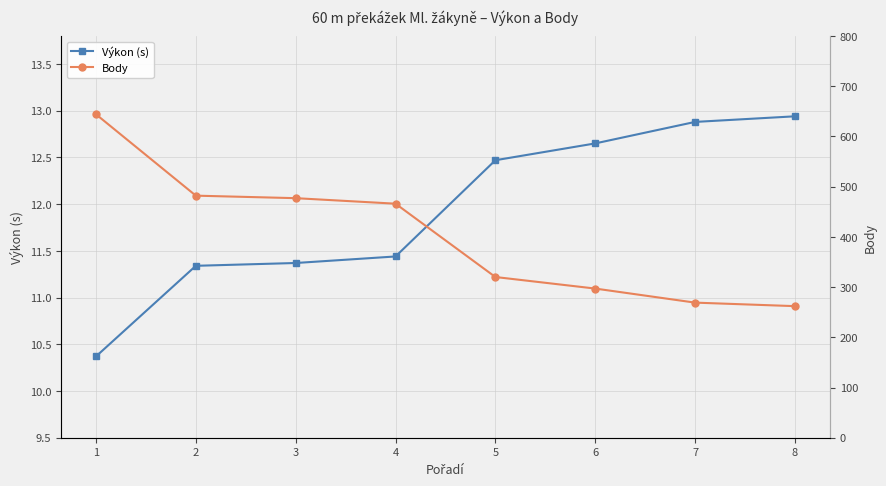

True or false: Body and Výkon (s) intersect in this chart.

False